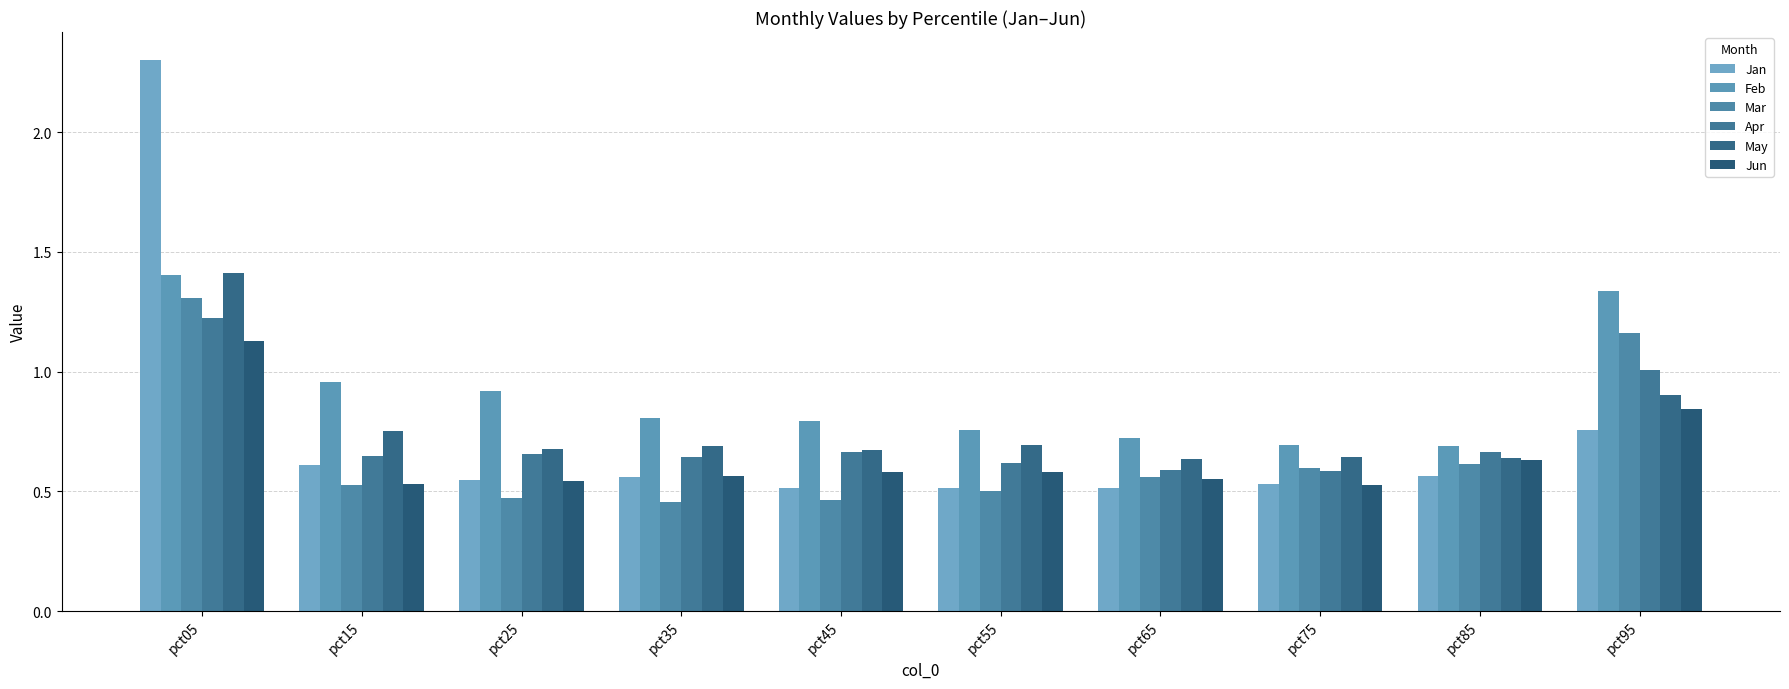

How many May values are between 0 and 1?

9